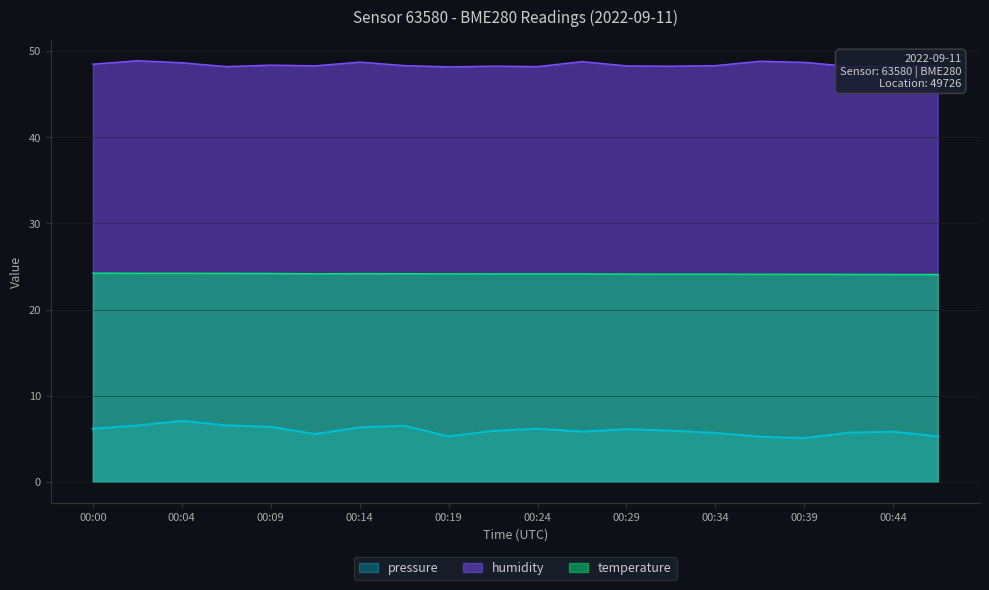

How many lines are shown in the chart?

3